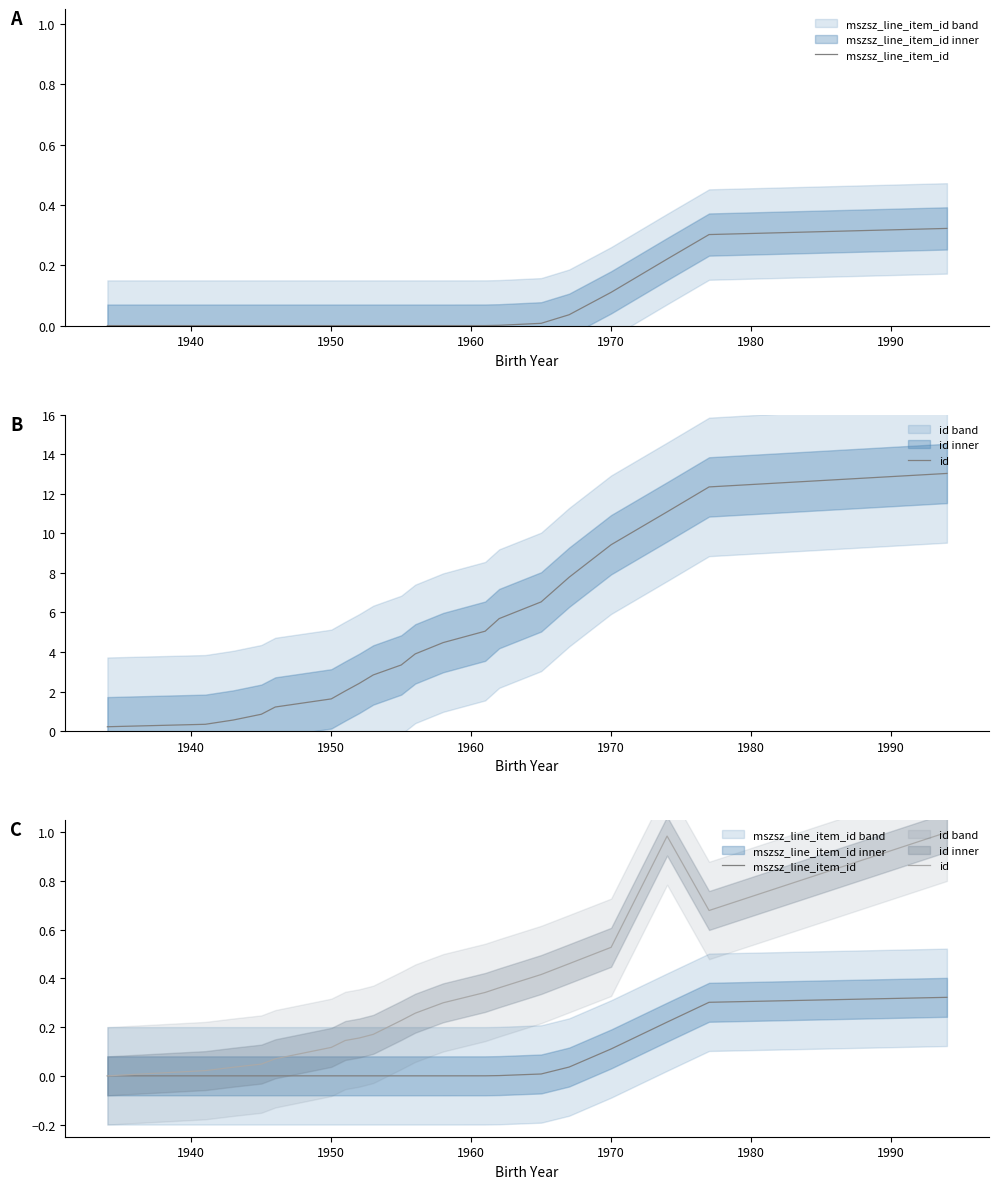

Is the value of mszsz_line_item_id at 1960 greater than the value of id at 1970?

No